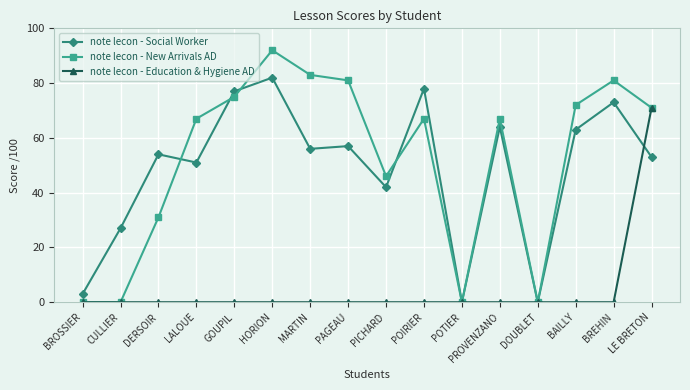

Rank the series at BAILLY from highest to lowest value.

note lecon - New Arrivals AD, note lecon - Social Worker, note lecon - Education & Hygiene AD